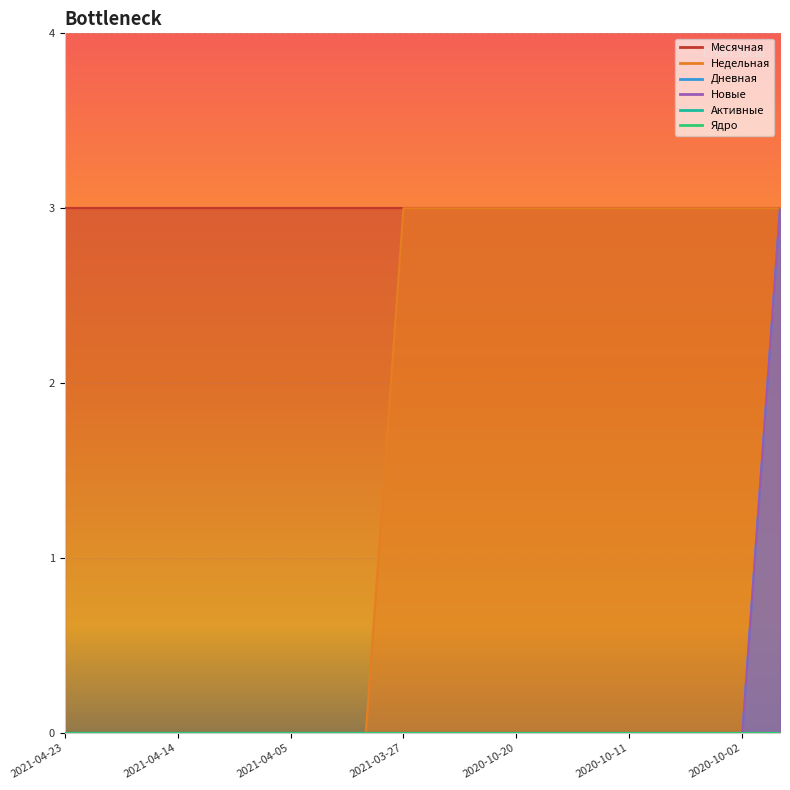

True or false: Недельная and Дневная intersect in this chart.

False